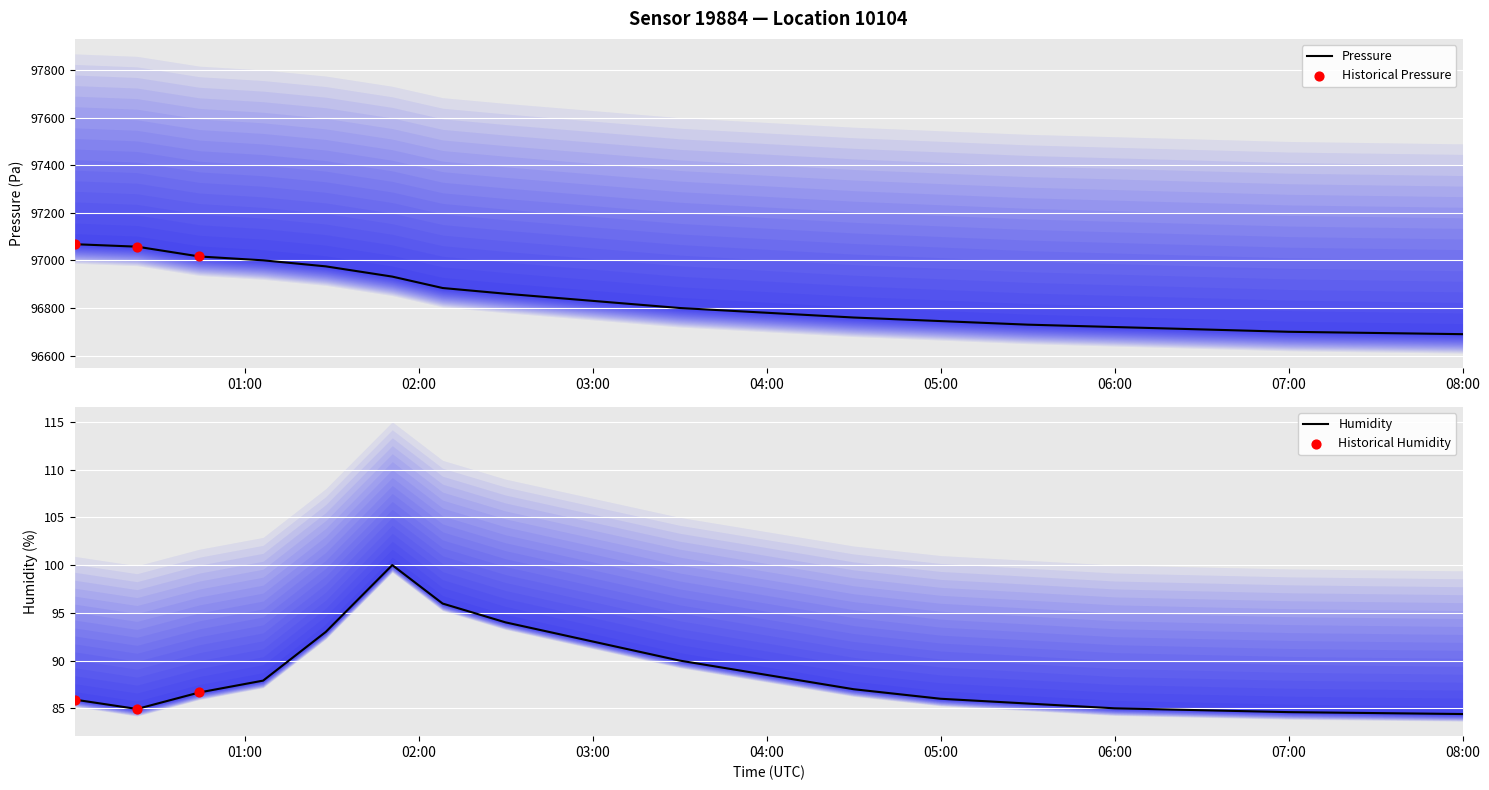

Which series has the widest spread of Y values?

pressure